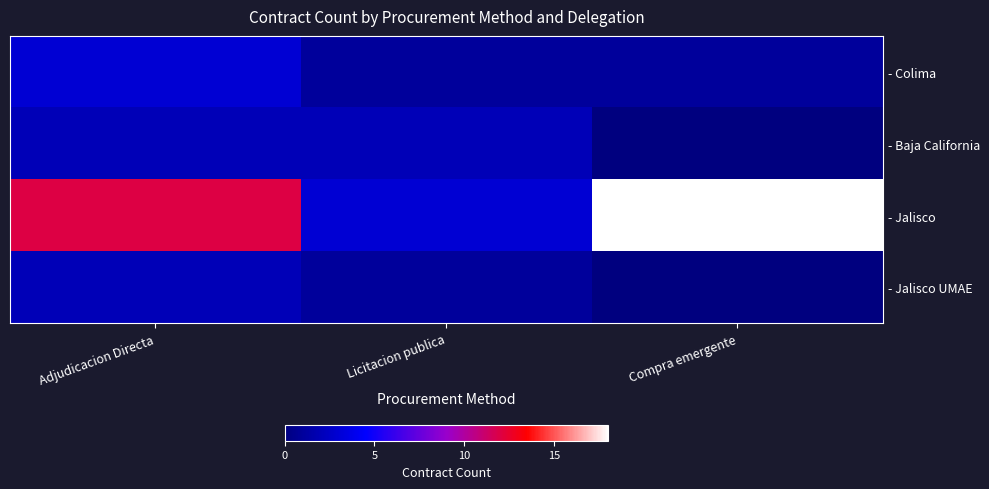

At which category is the sum across all series the highest?

Adjudicacion Directa